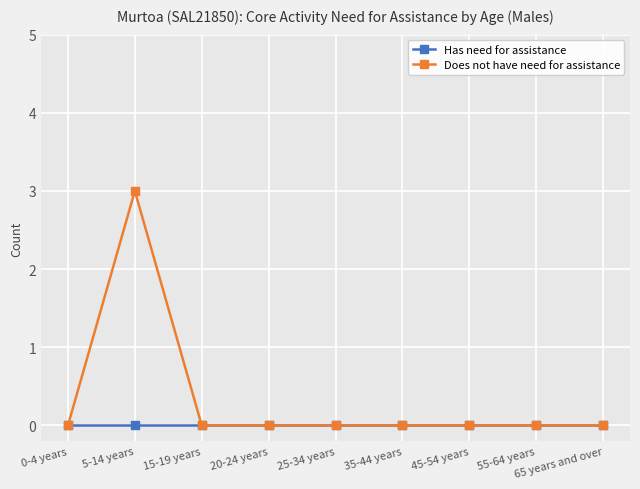

Which series has the widest spread of values?

Does not have need for assistance